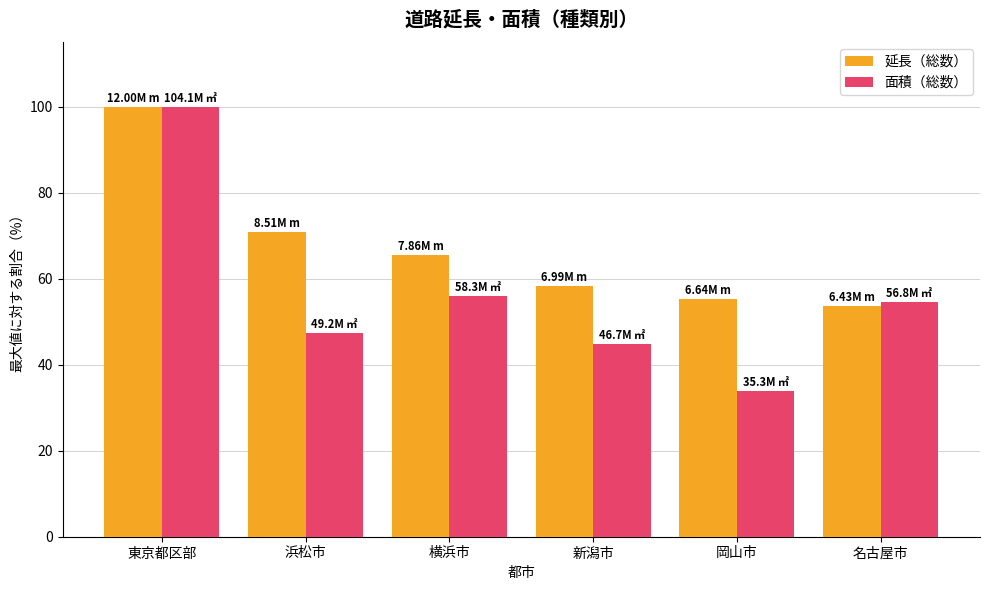

Is it true that 延長（総数） equals 58.3 at 新潟市?

True